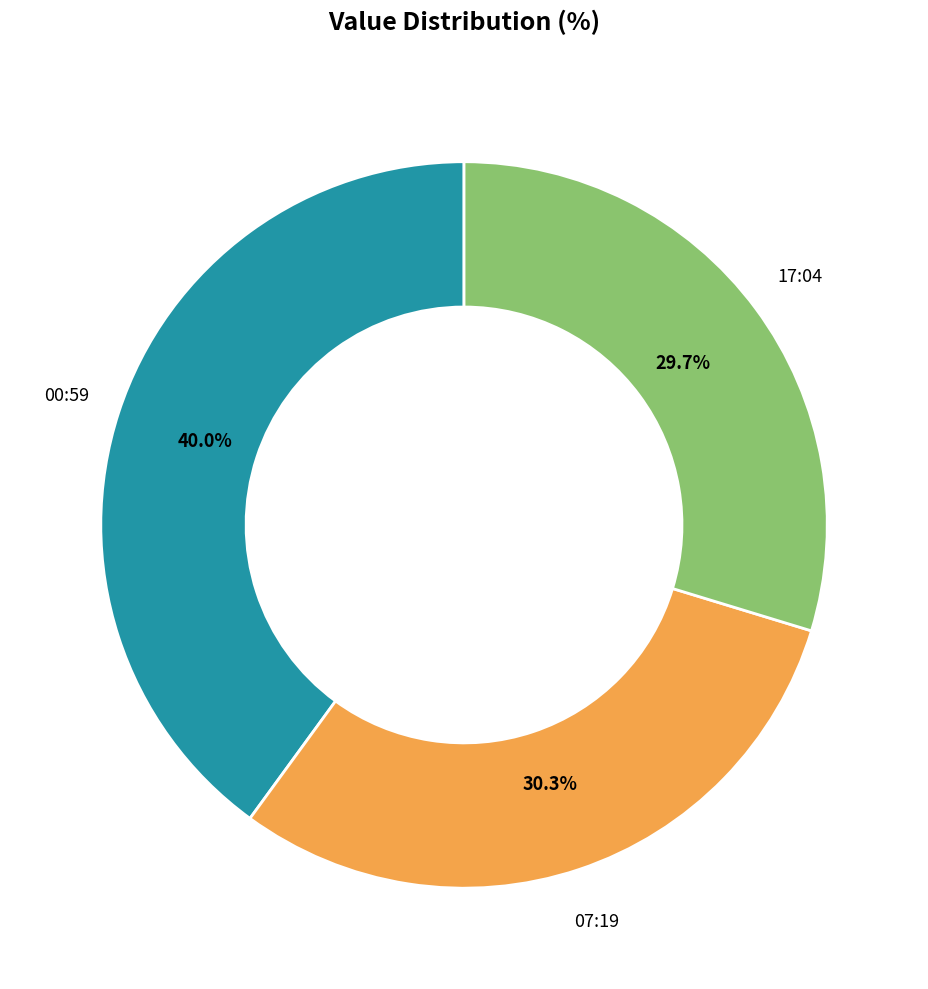

Does any single category account for the majority?

No